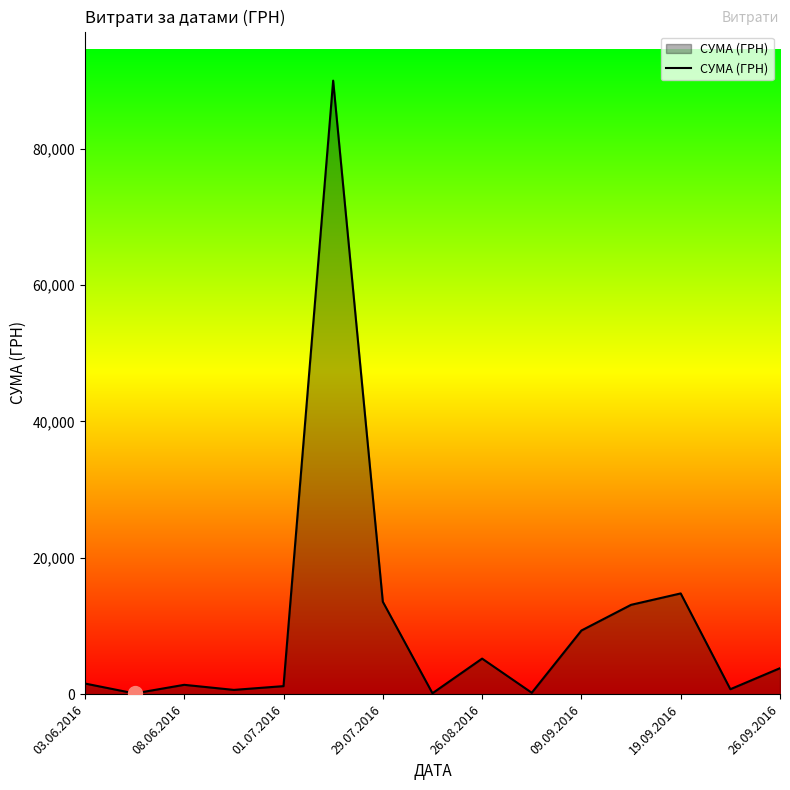

What is the maximum value shown in the chart?

90000.0